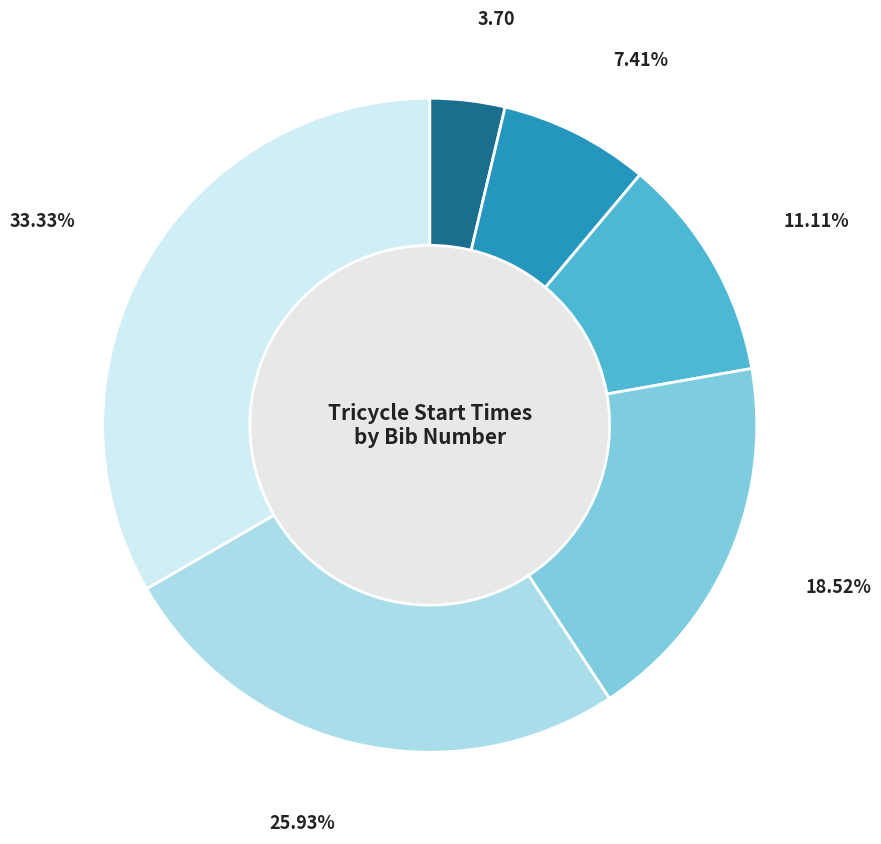

Is there any slice that represents more than half of the pie?

No